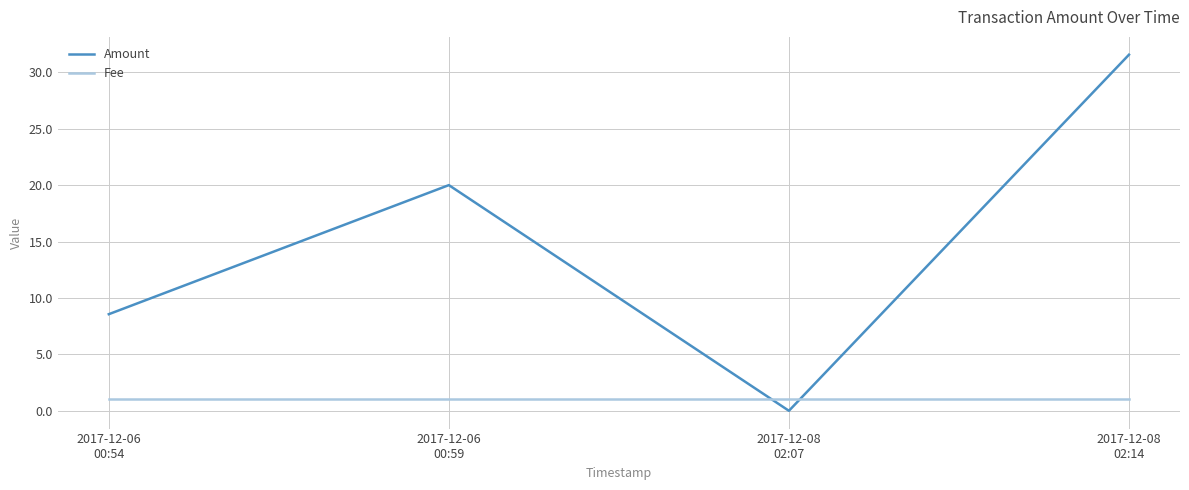

At which category does the chart reach its peak across all series?

2017-12-08
02:14